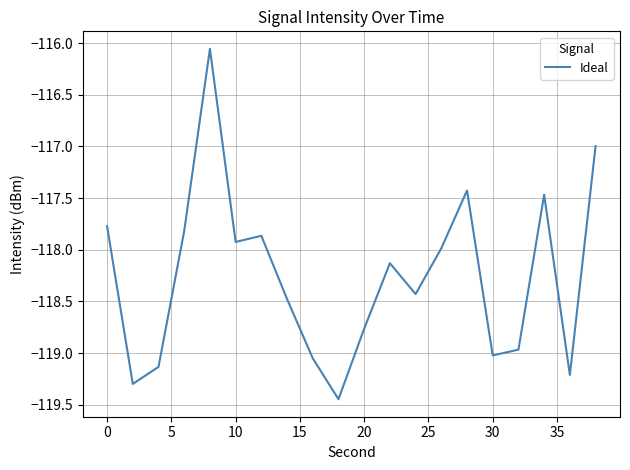

What is the difference between the maximum and minimum values?

3.4